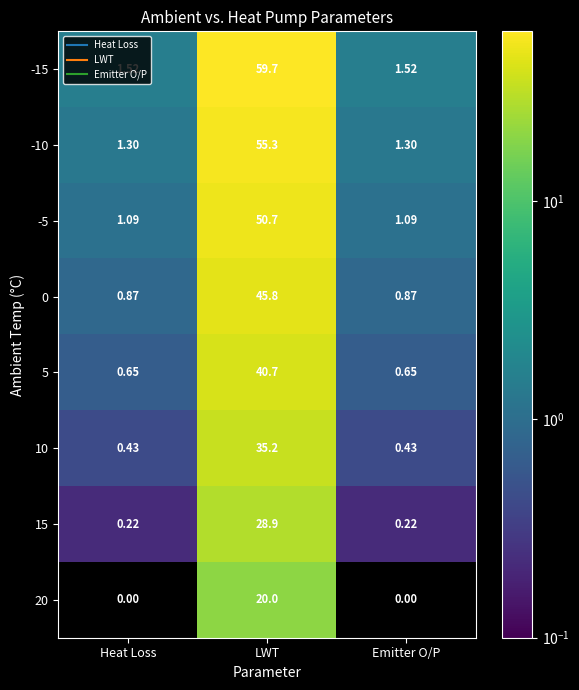

Is the value of 5 at Heat Loss greater than the value of -5 at Emitter O/P?

No